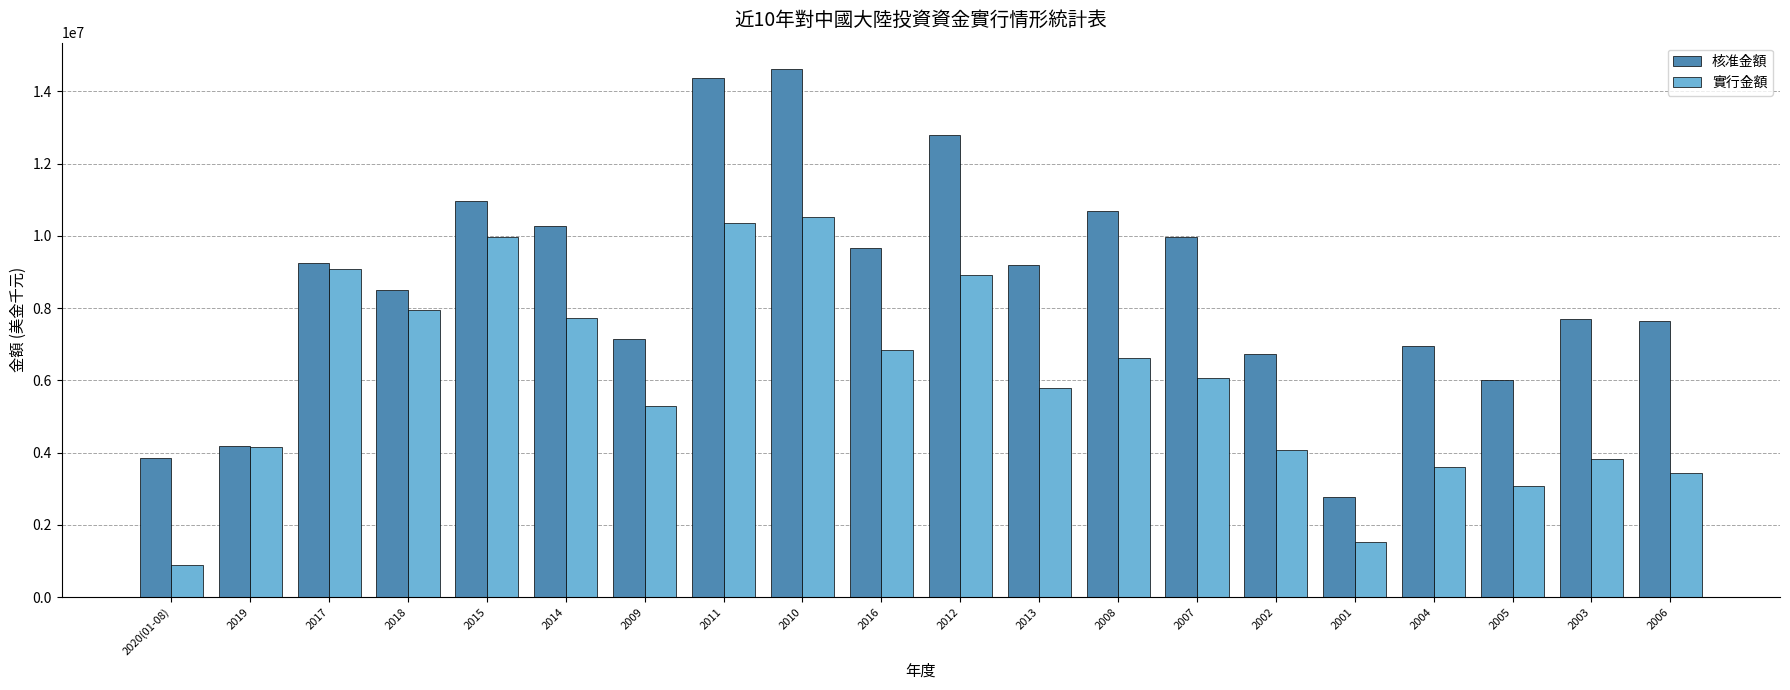

At how many categories does at least one series exceed 8879671?

10